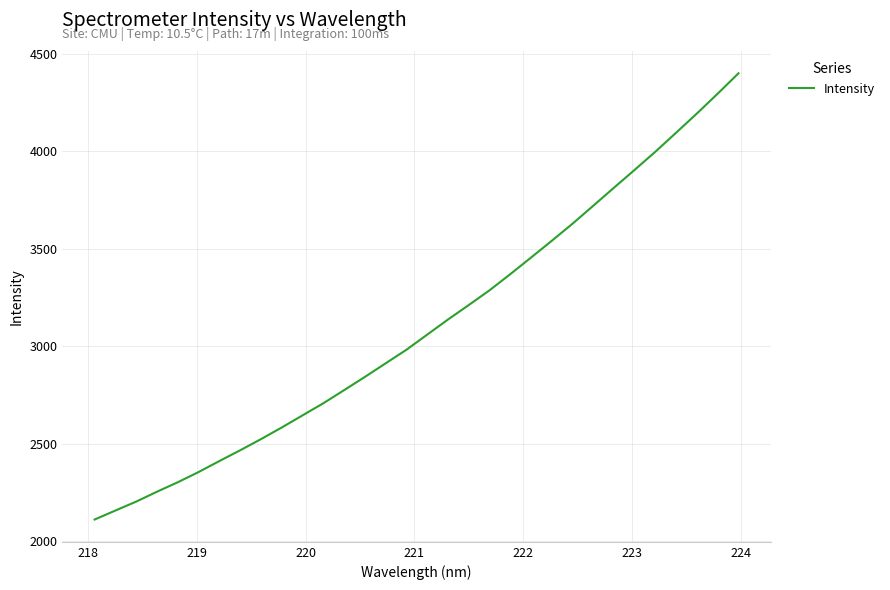

How many lines are shown in the chart?

1